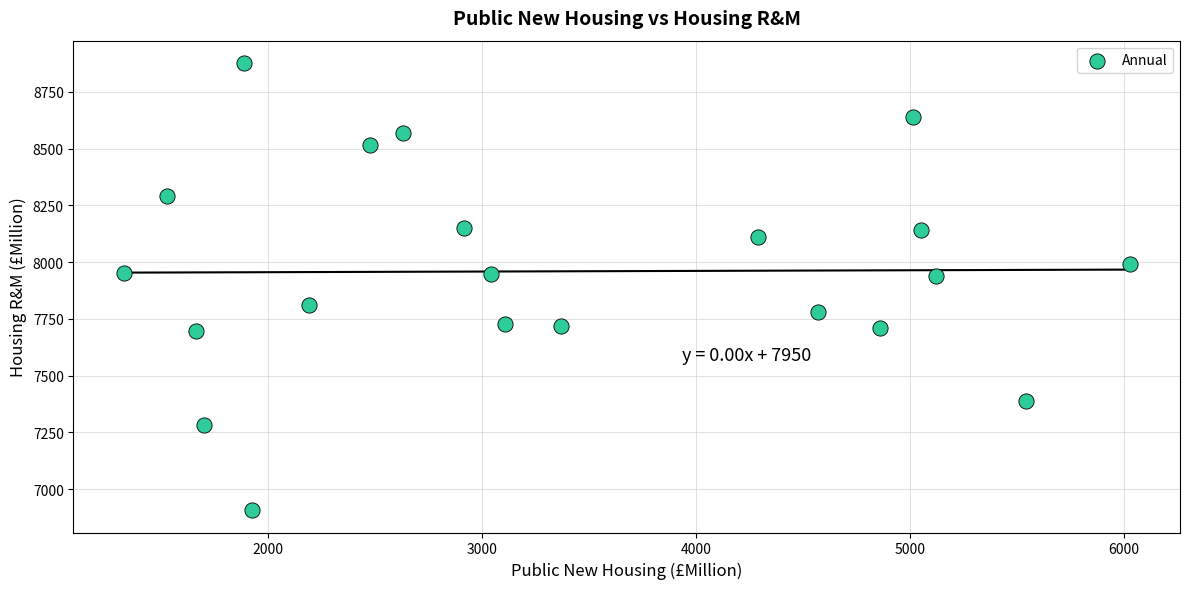

What is the range of Y values (max minus min)?

1970